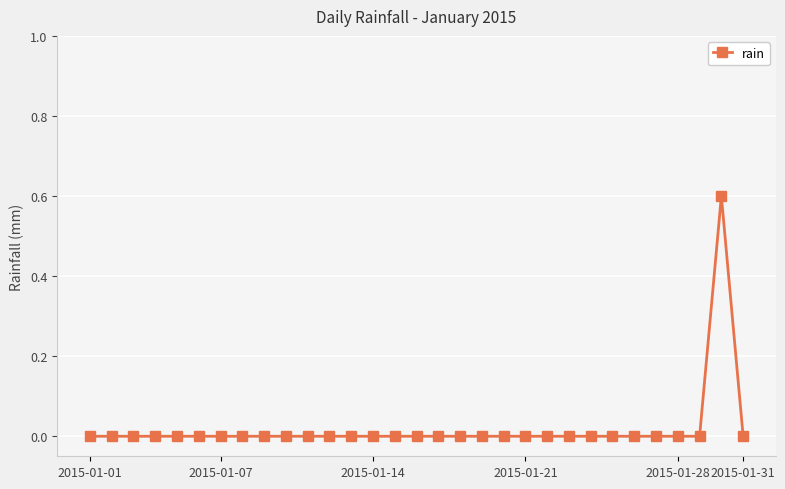

What is the sum of all values?

0.6